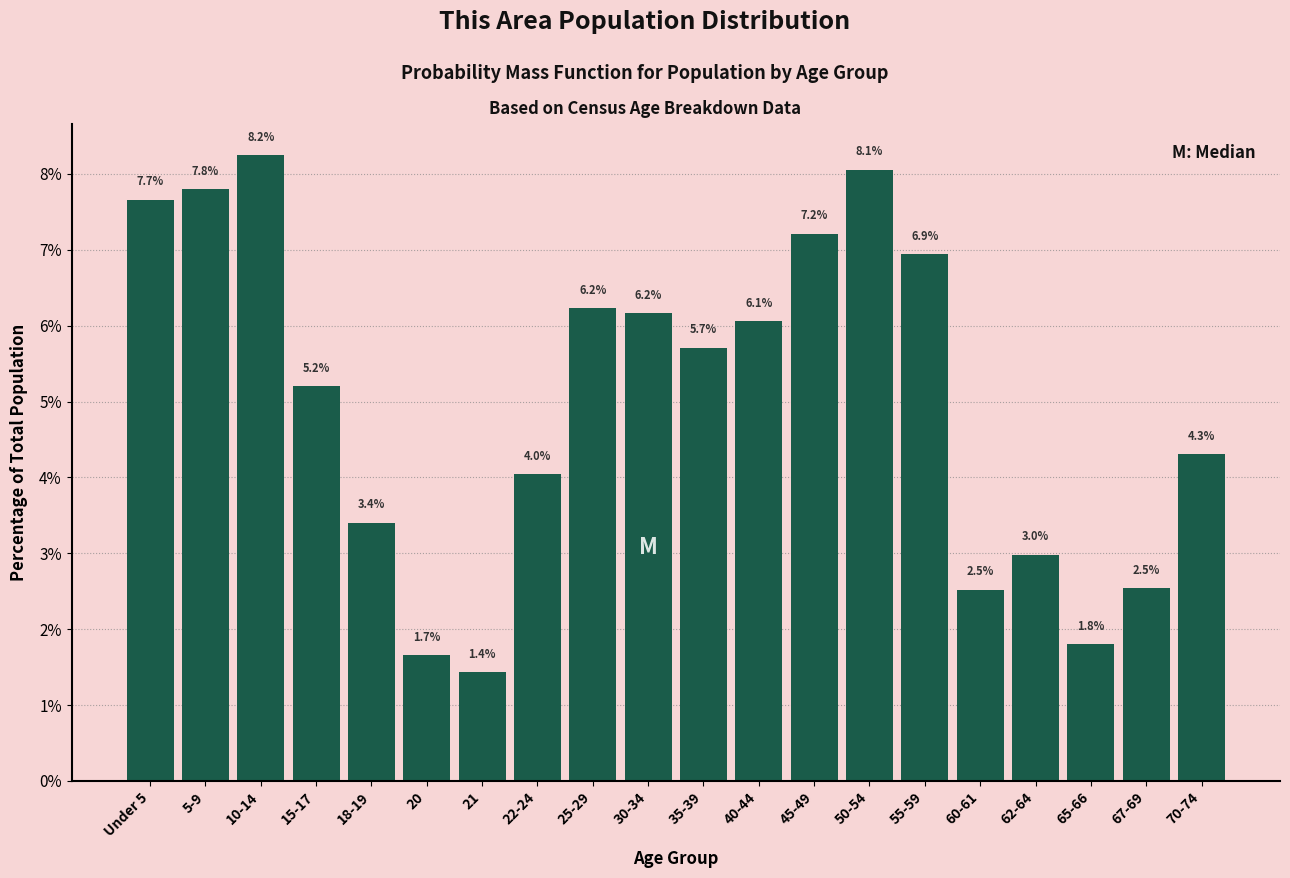

Reading right to left, extract all data points from this chart.

70-74=4.3	67-69=2.5	65-66=1.8	62-64=3.0	60-61=2.5	55-59=6.9	50-54=8.1	45-49=7.2	40-44=6.1	35-39=5.7	30-34=6.2	25-29=6.2	22-24=4.0	21=1.4	20=1.7	18-19=3.4	15-17=5.2	10-14=8.2	5-9=7.8	Under 5=7.7